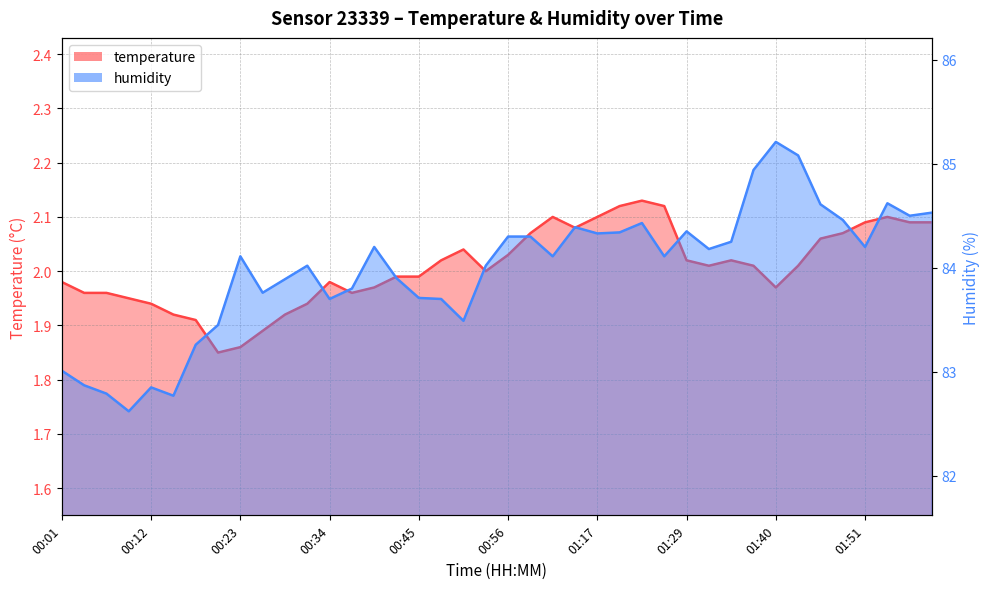

What is the difference between the maximum and minimum values in the temperature series?

0.3